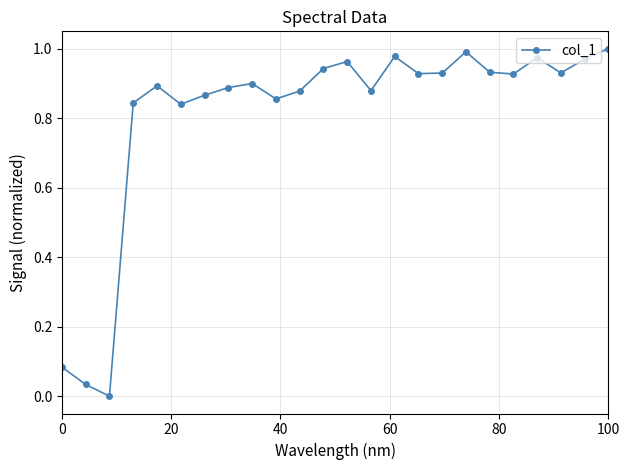

True or false: the data has more than 0 interior local peaks.

True